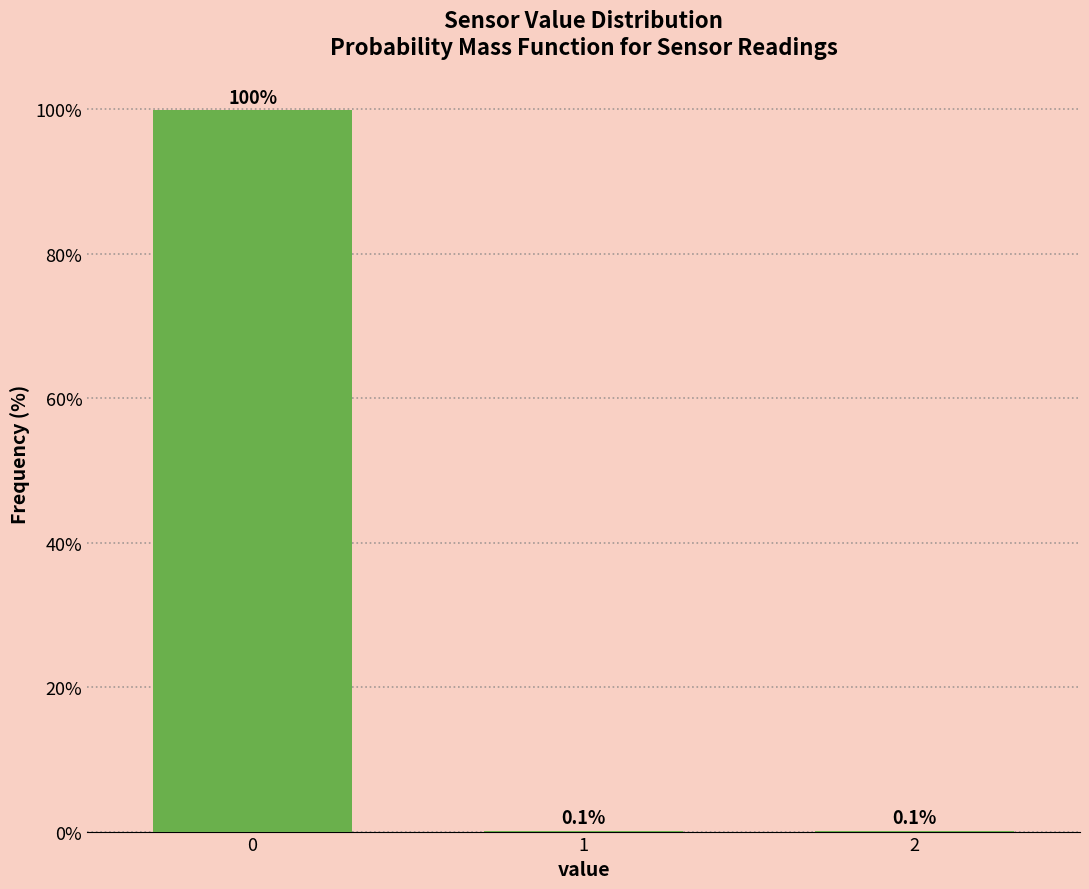

Reading left to right, transcribe all the data shown in this chart.

0=99.8	1=0.1	2=0.1